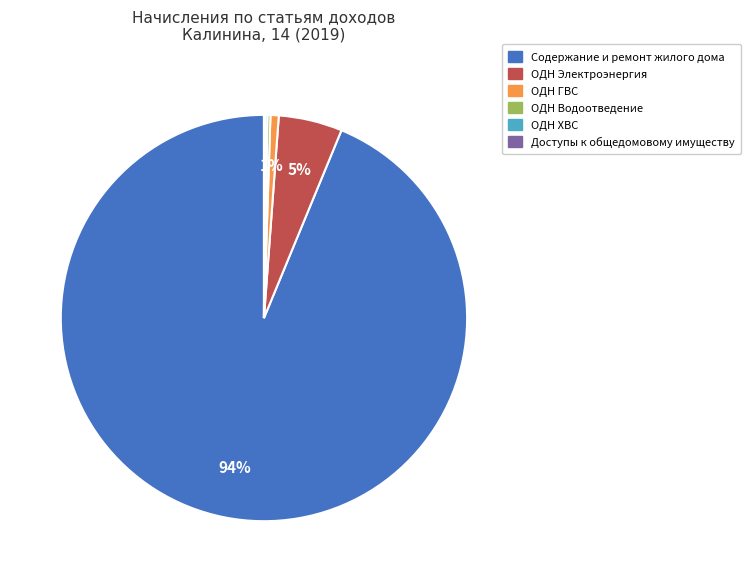

Is it true that ОДН ГВС is 9% of the pie?

False